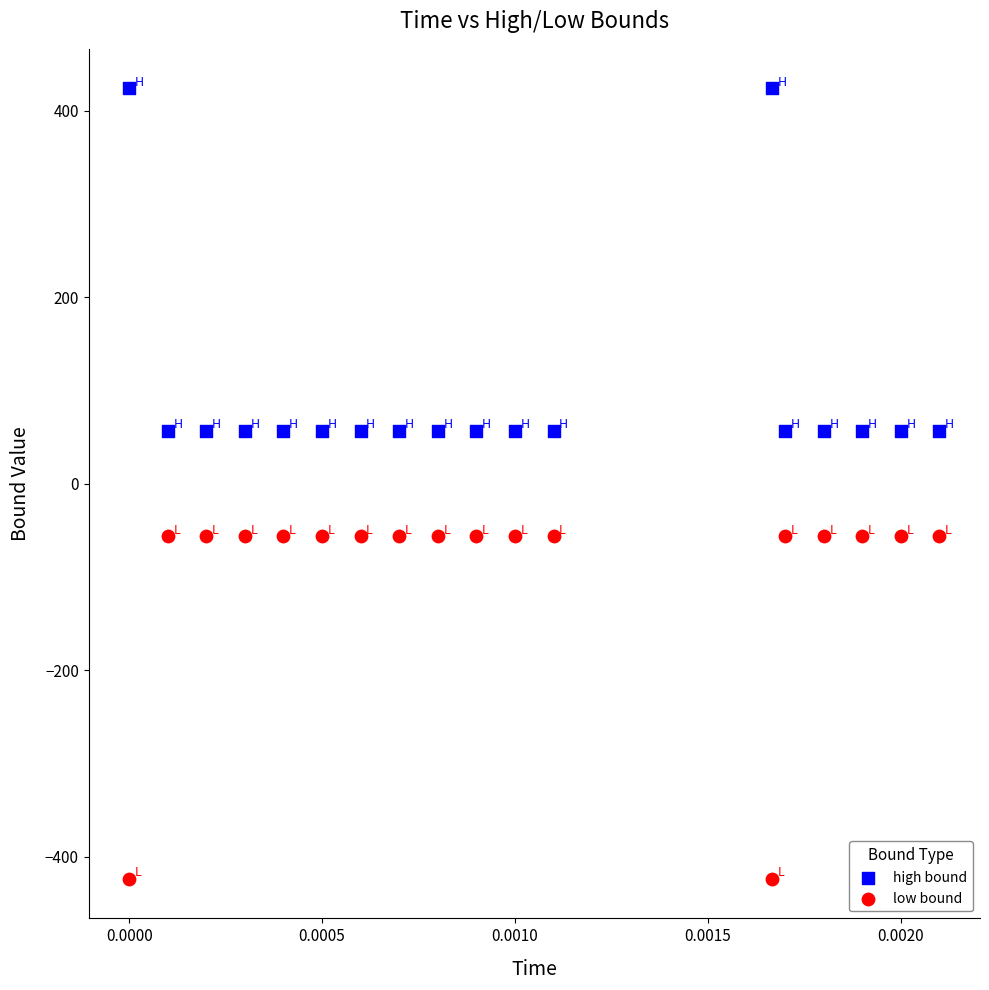

Which series reaches the maximum Y coordinate?

high bound